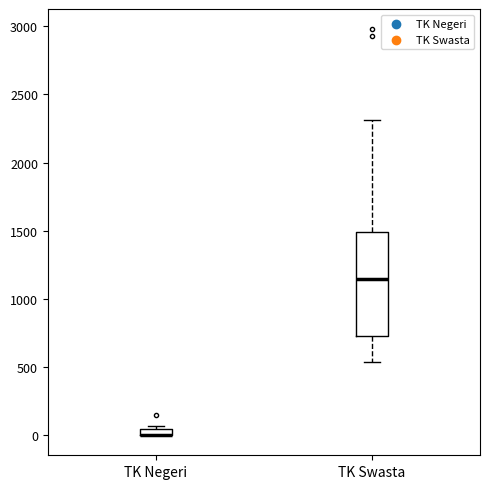

Comparing the boxes themselves (not the whiskers), which one is the tallest?

TK Swasta